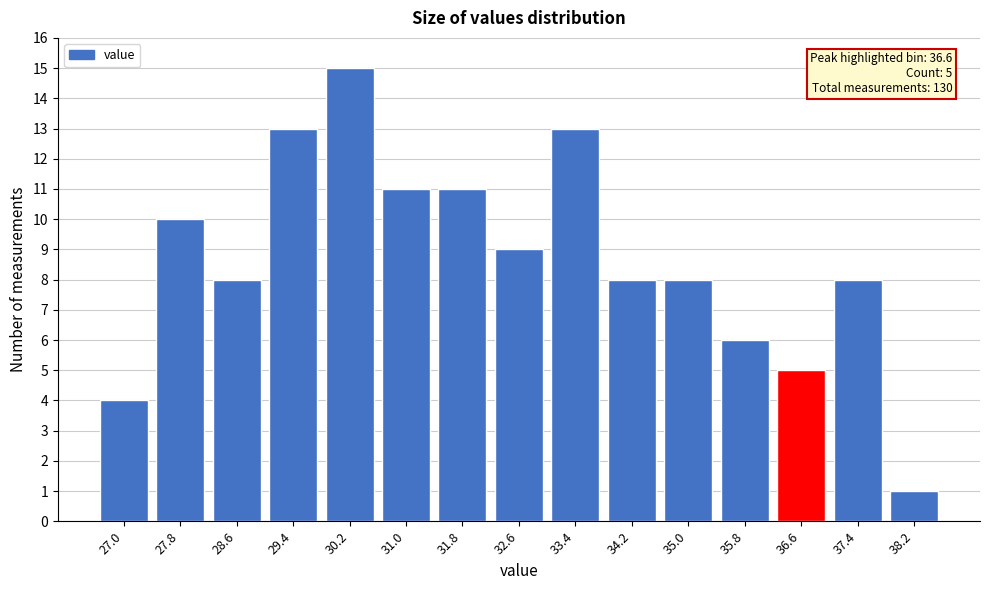

Reading left to right, what are all the values shown in this chart?

4	10	8	13	15	11	11	9	13	8	8	6	5	8	1